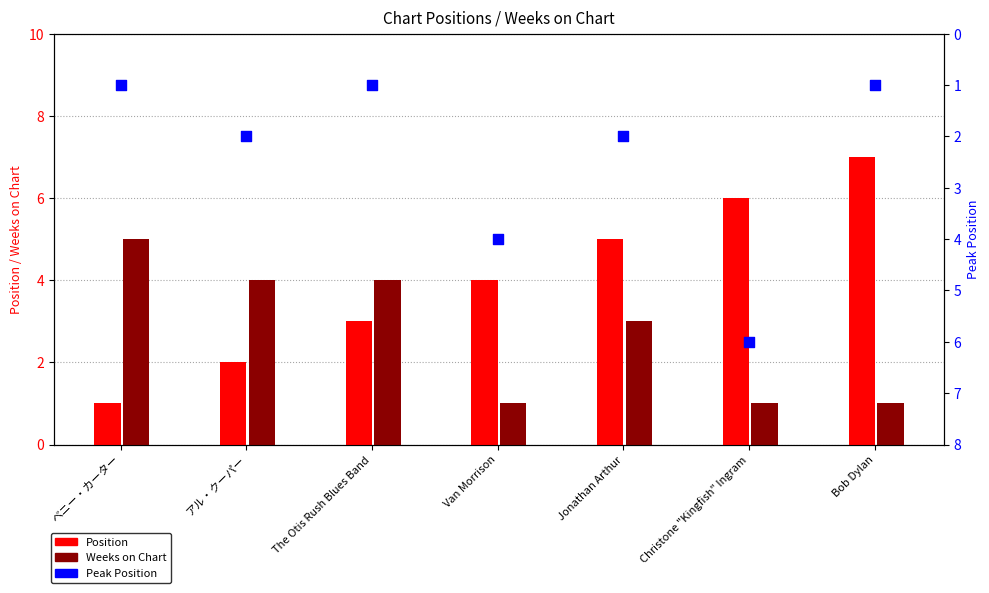

At how many categories does at least one series exceed 6?

1